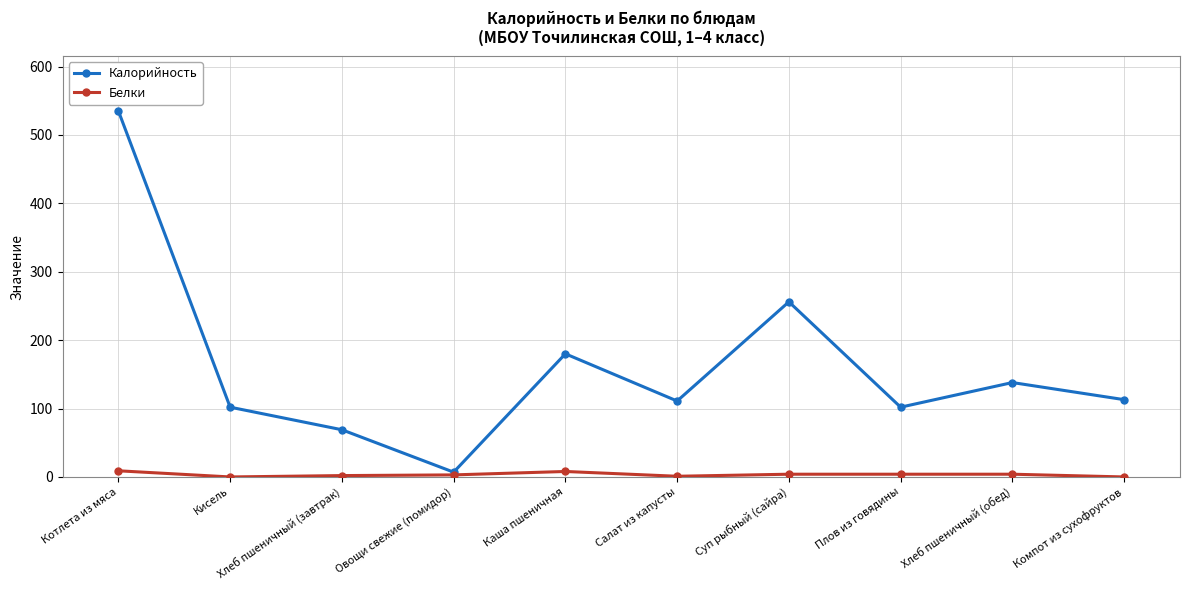

What are all the series names shown in the legend?

Калорийность, Белки